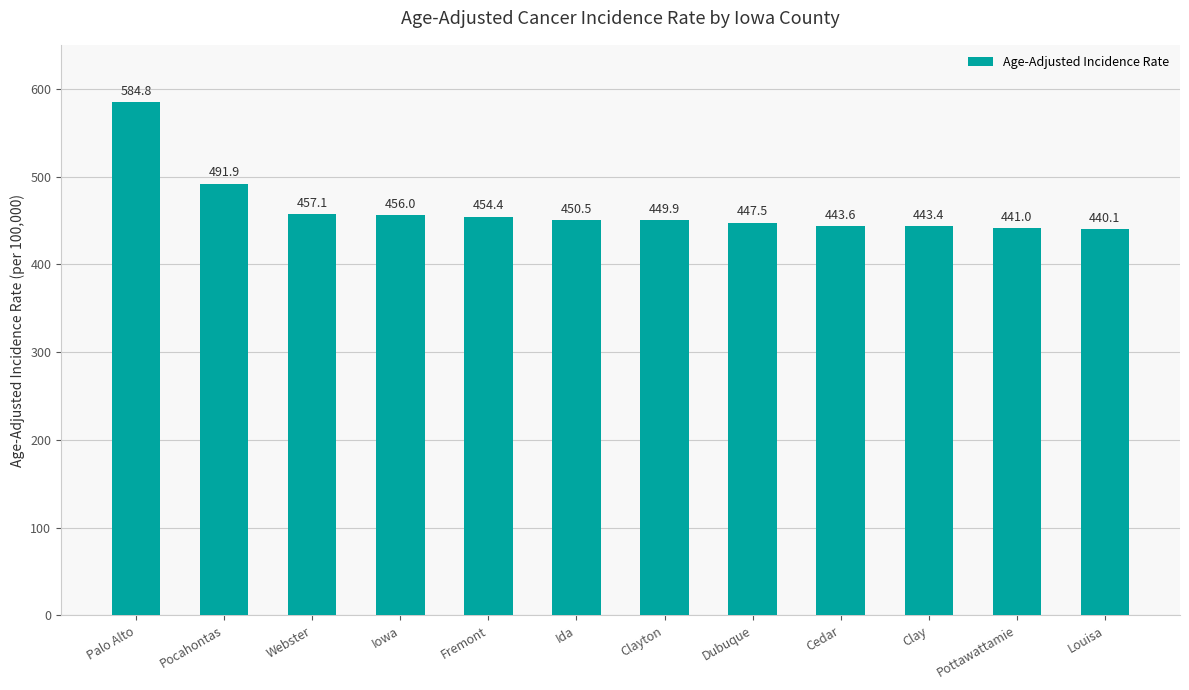

Which category has the lowest value across all series?

Louisa